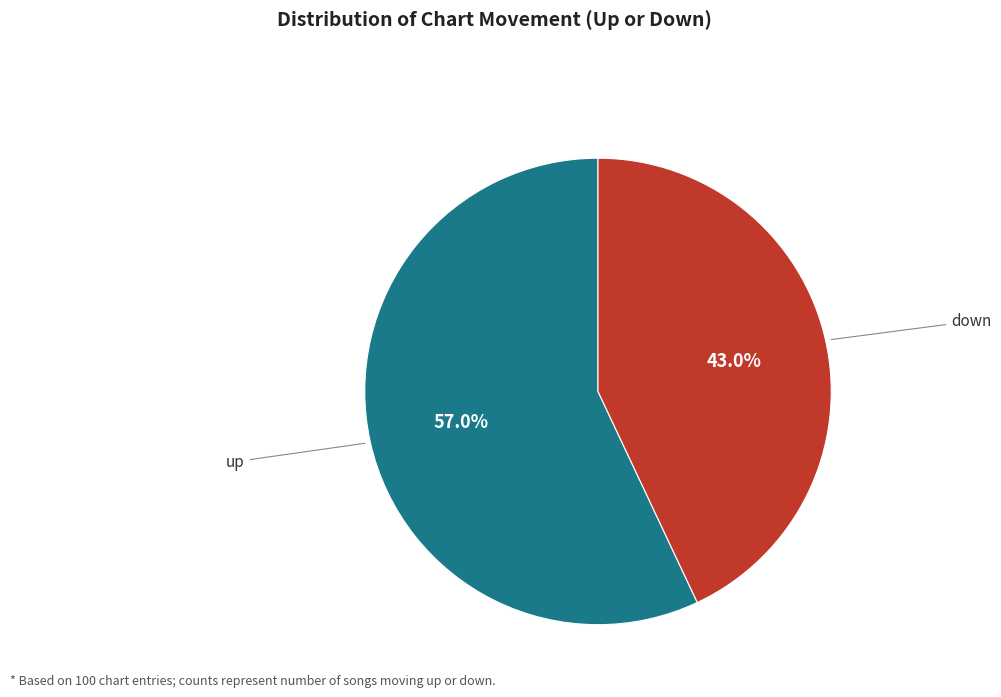

Is there a majority slice in this chart?

Yes